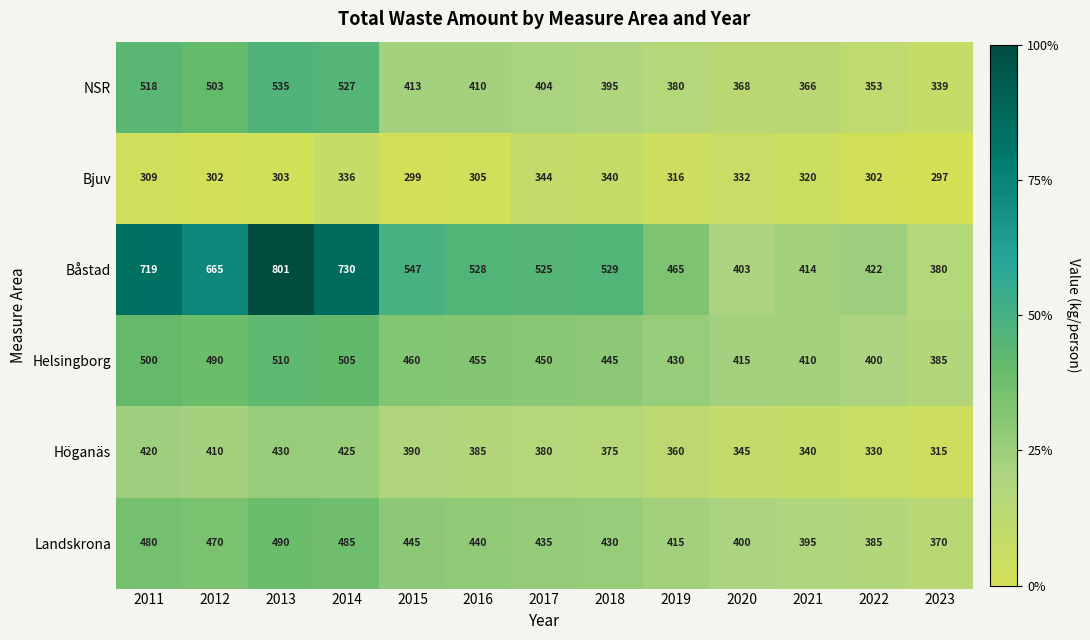

What is the spread (max minus min) of values at 2021?

94